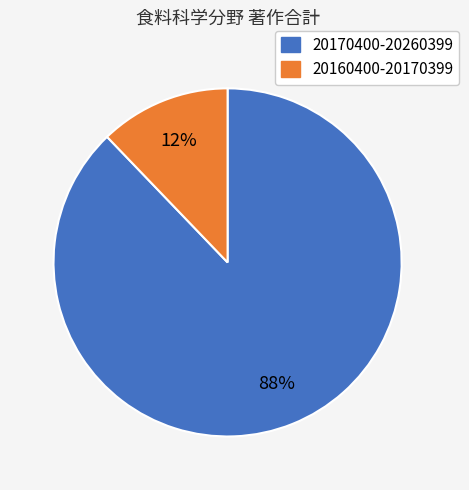

To the nearest percent, what is the difference between the largest and smallest slice percentages?

76%